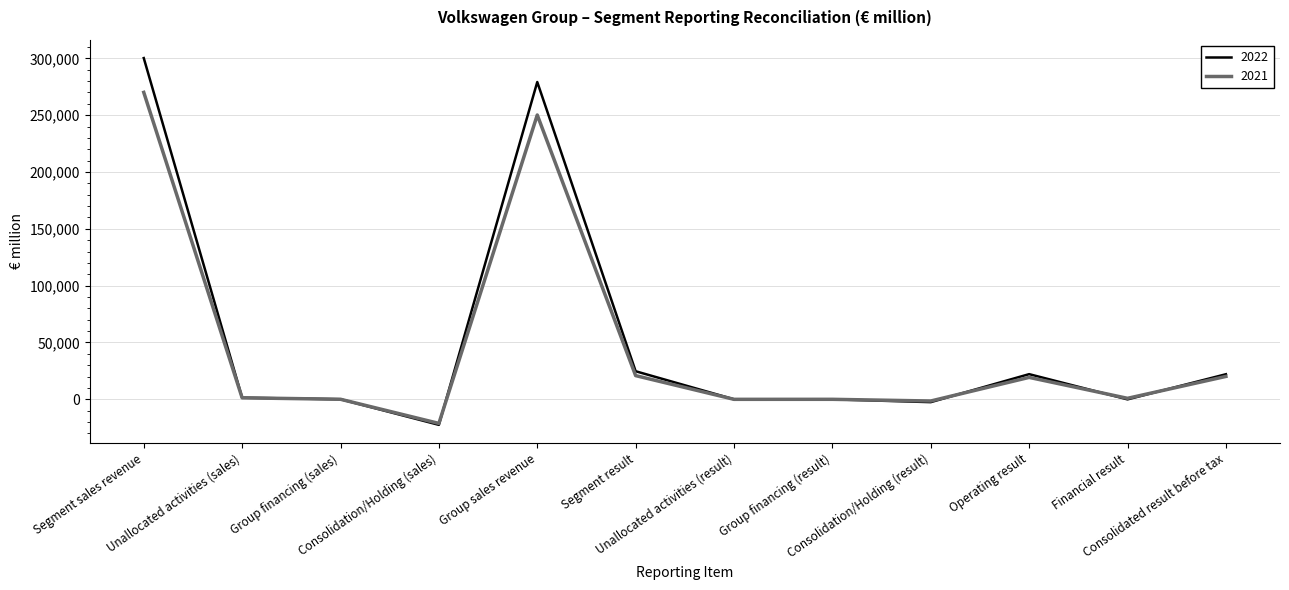

Which series has the widest spread of values?

2022